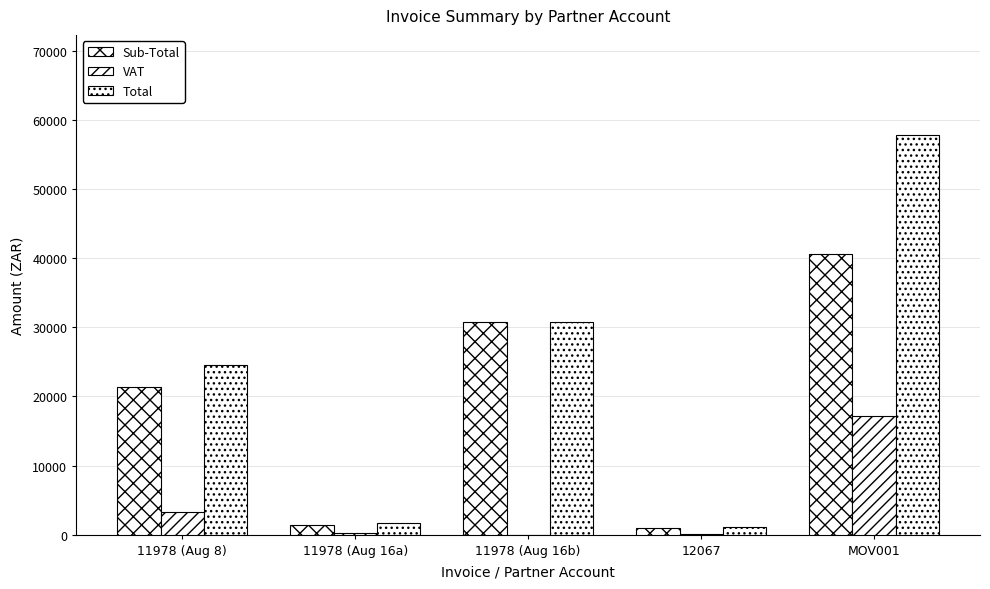

Is the value of Total at 11978 (Aug 8) greater than the value of VAT at 11978 (Aug 8)?

Yes